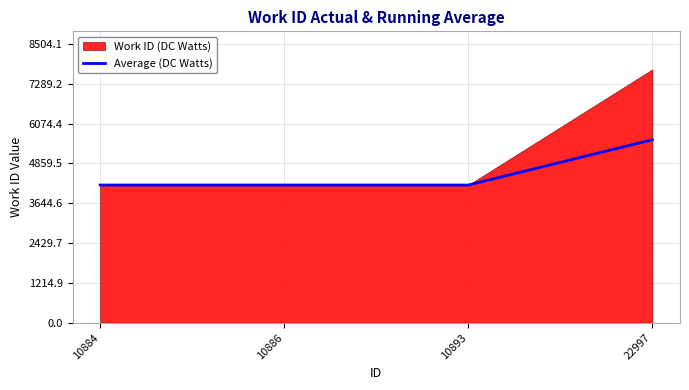

What is the sum of all values?

18182.8